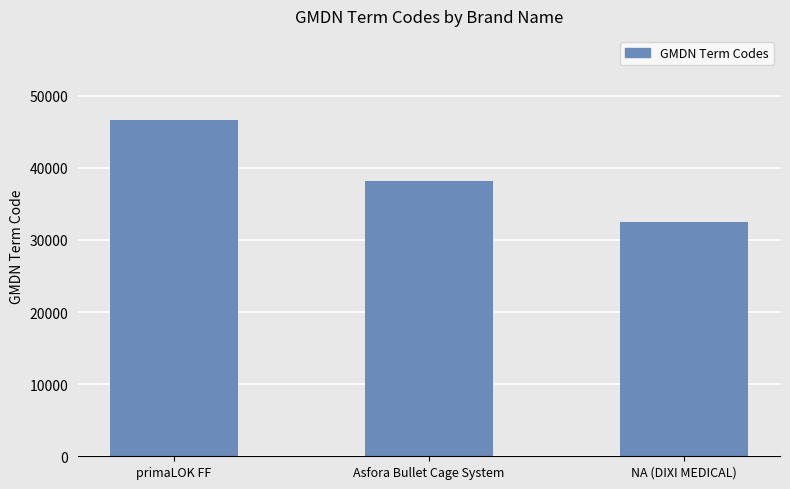

What is the value of the 1st bar from the left?

46646